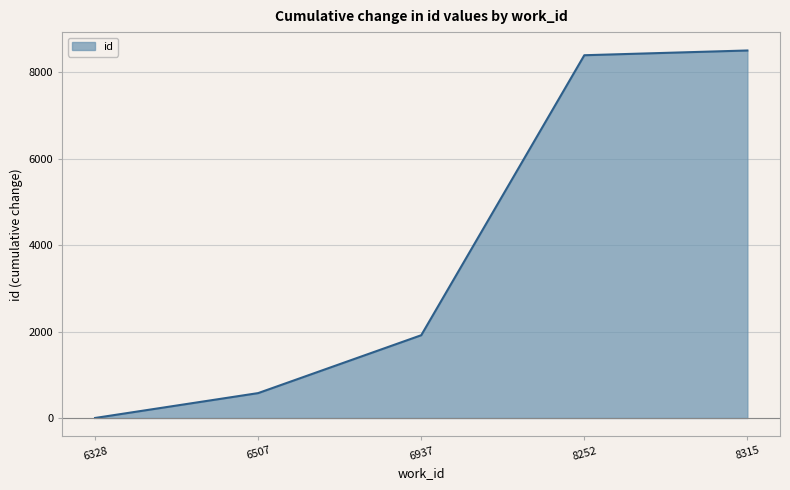

List the labels in order of value, largest first.

8315, 8252, 6937, 6507, 6328